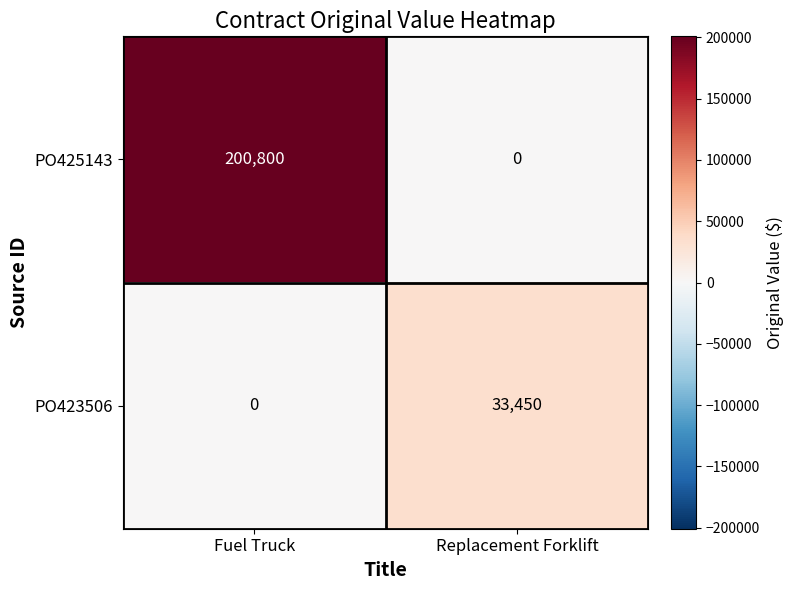

What is the greatest value displayed?

200800